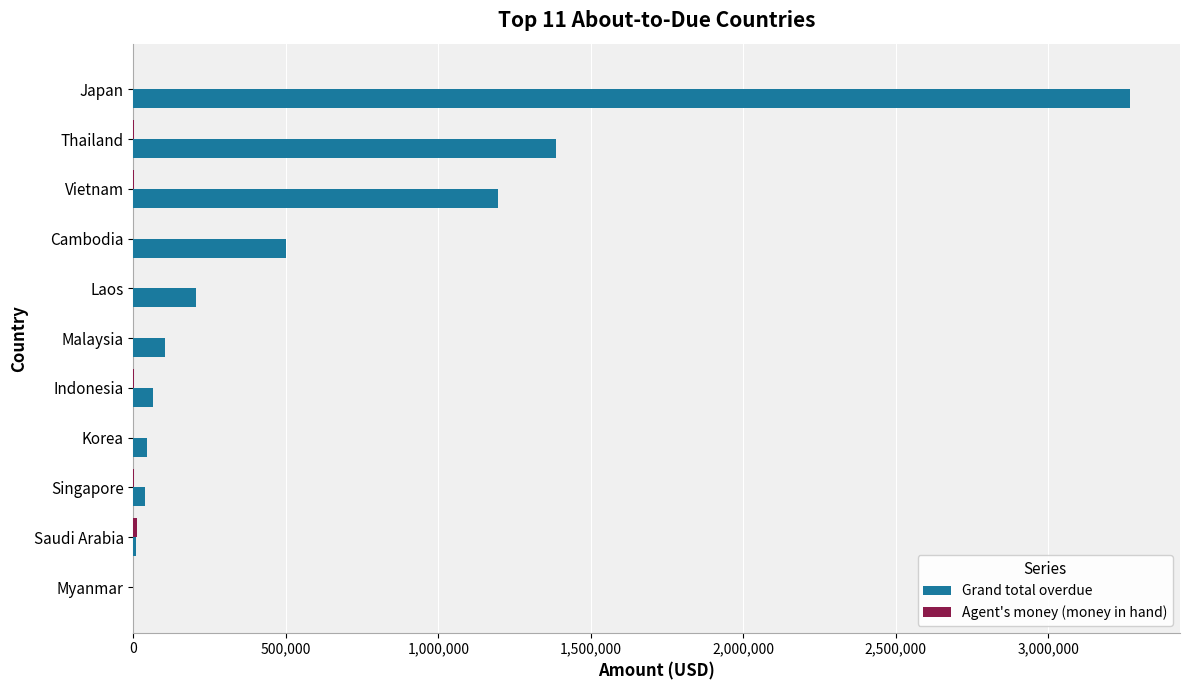

Which series has the largest total across all categories?

Grand total overdue